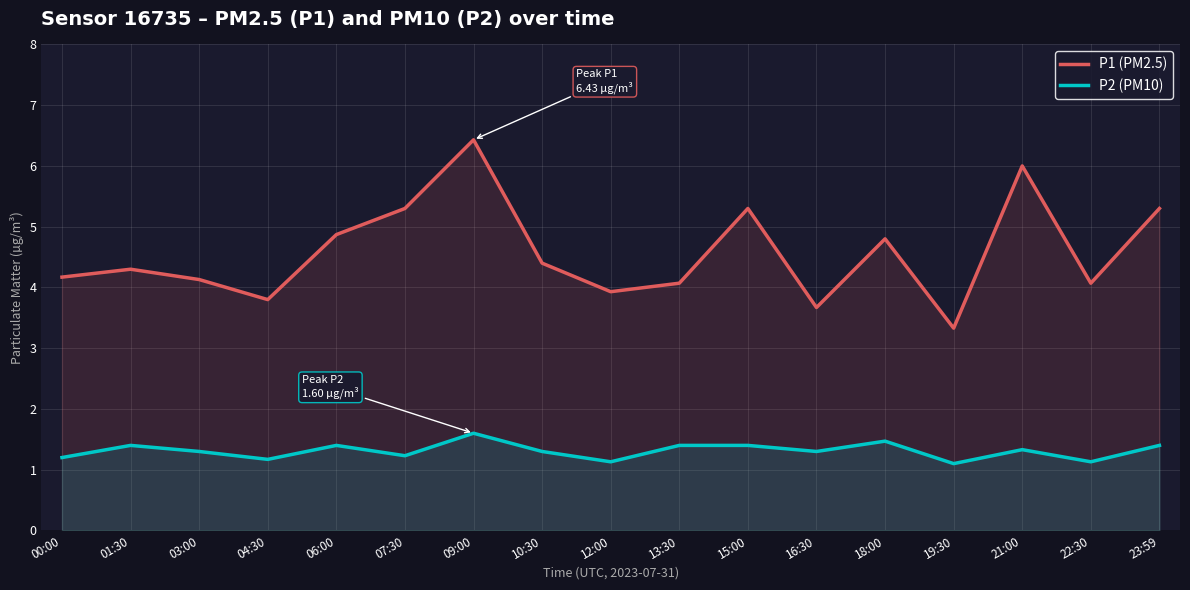

What is the label of the 5th point from the left?

06:00